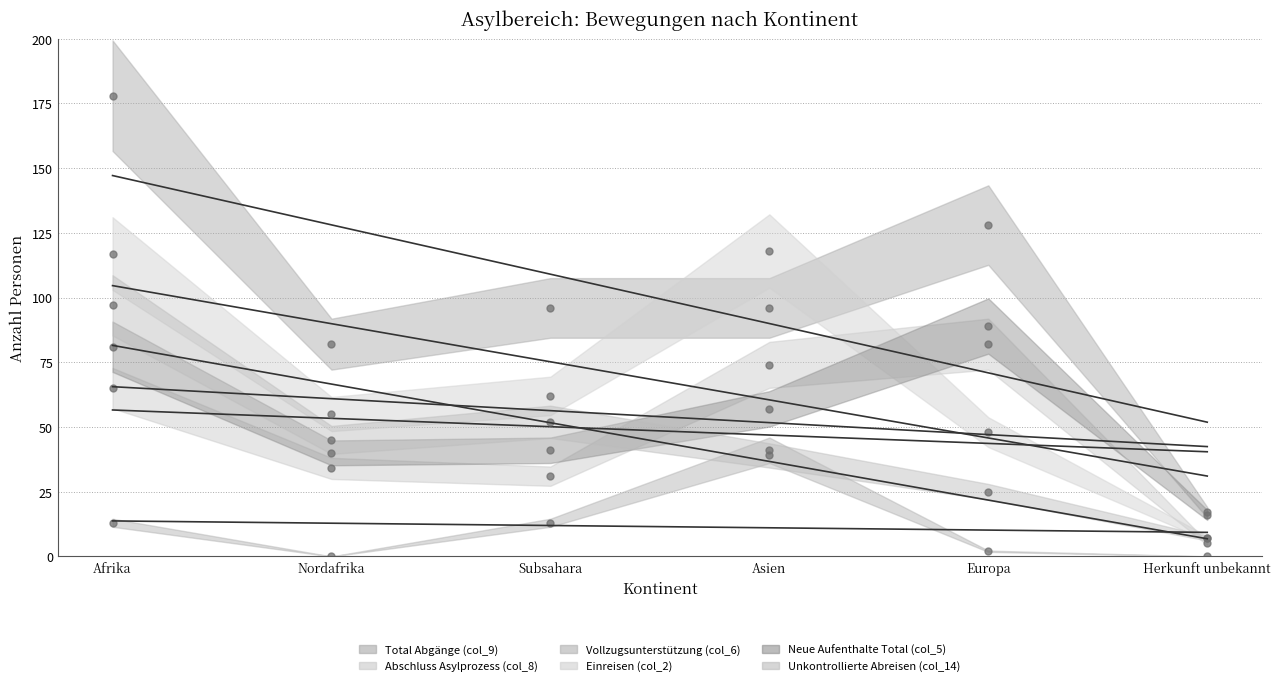

List the labels in order of Neue Aufenthalte Total (col_5) value, smallest first.

Herkunft unbekannt, Nordafrika, Subsahara, Asien, Afrika, Europa